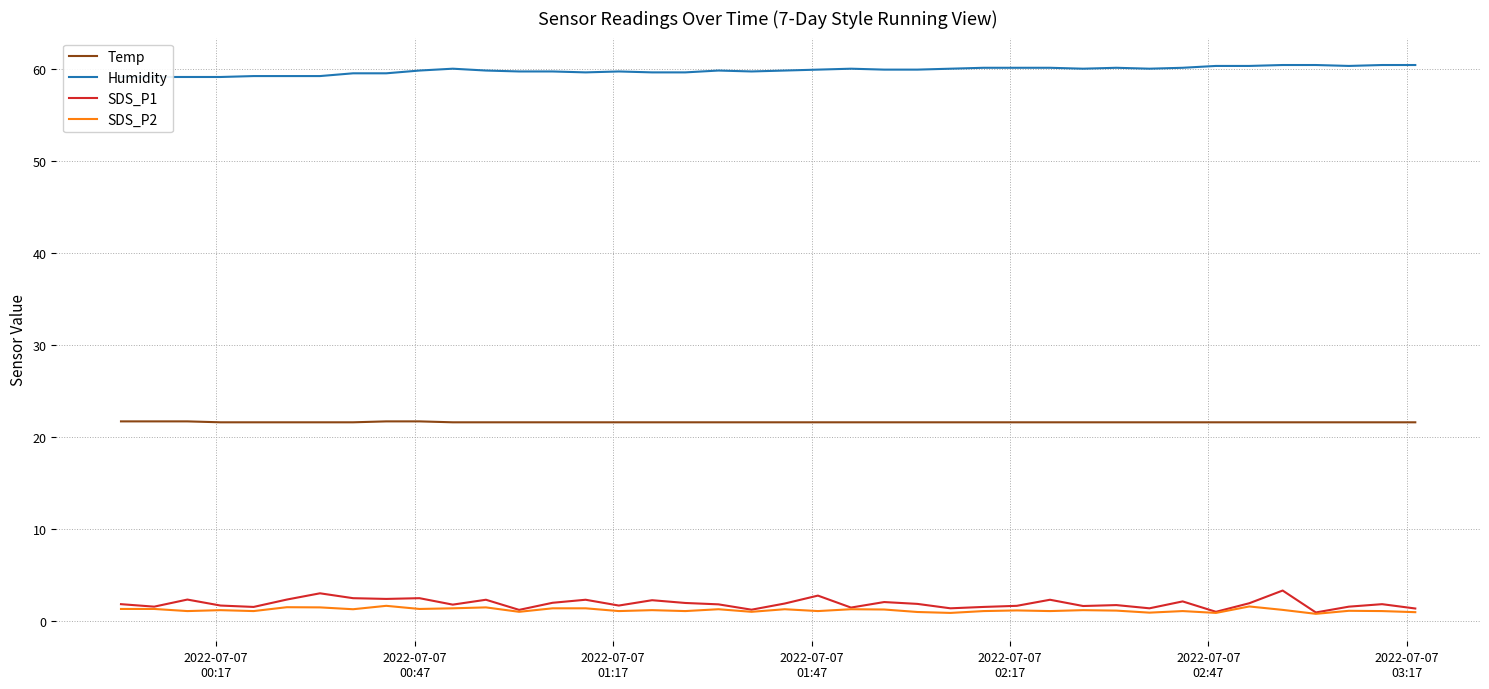

True or false: Temp and SDS_P1 cross at least once.

False